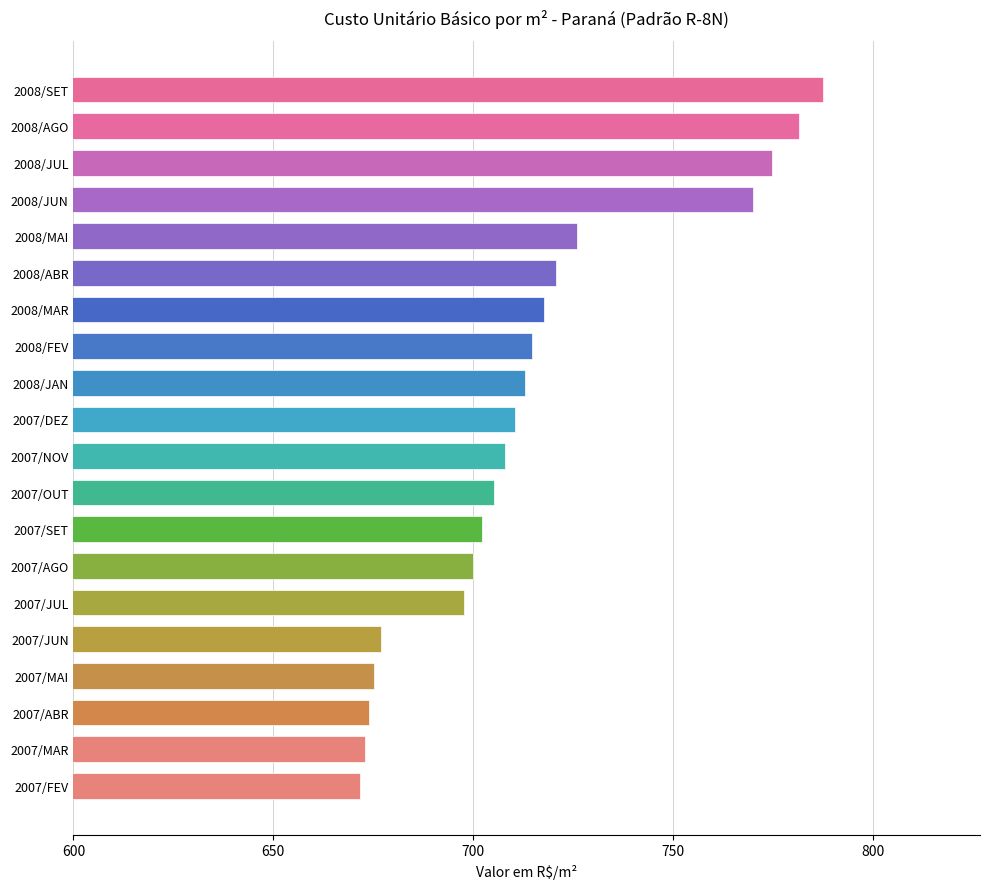

What is the difference between the values at 2007/MAI and 2007/AGO?

24.7